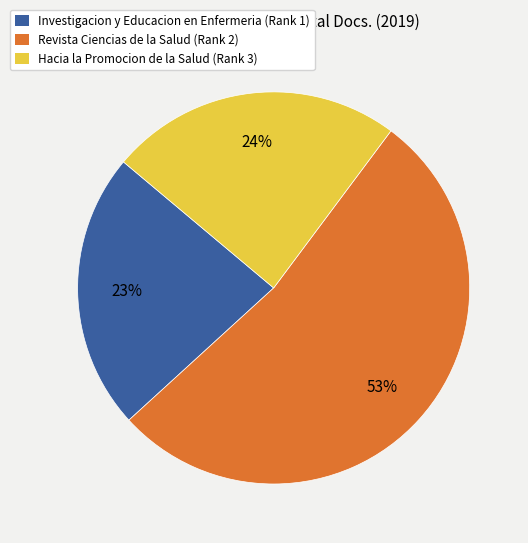

Which slice is the smallest?

Investigacion y Educacion en Enfermeria (Rank 1)